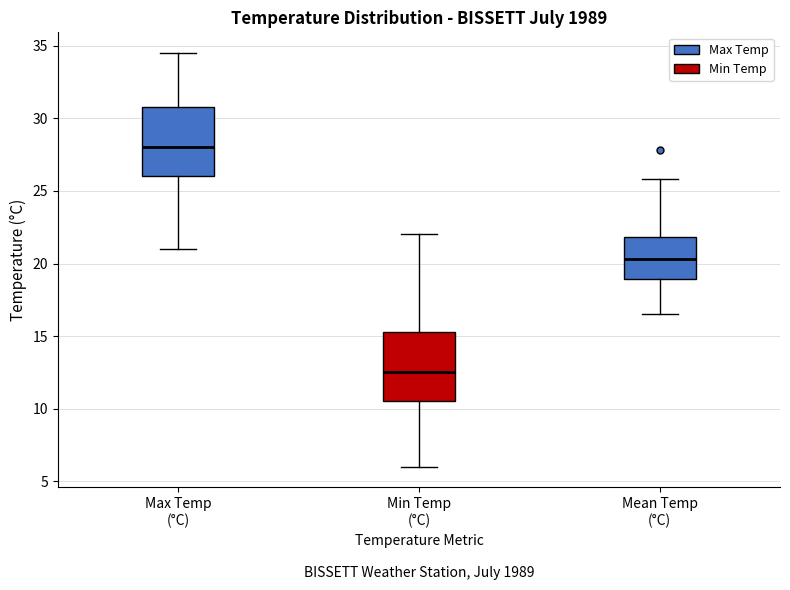

Reading left to right, transcribe this box plot: for each box, give where its median line is, the range the box spans, and where its two whiskers end, as read against the y-axis. The values are not printed on the chart, so give them approximately, as read against the axis.

Max Temp (°C): median 28.0, box 26.0 to 31.0, whiskers 21.0 to 34.5
Min Temp (°C): median 12.5, box 10.5 to 15.5, whiskers 6.0 to 22.0
Mean Temp (°C): median 20.5, box 19.0 to 22.0, whiskers 16.5 to 26.0